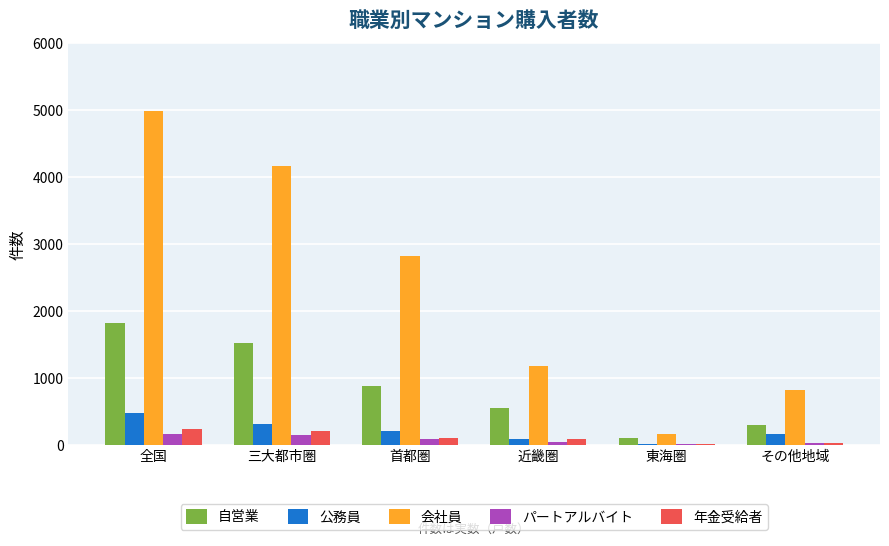

Which label corresponds to the largest value in the chart?

全国